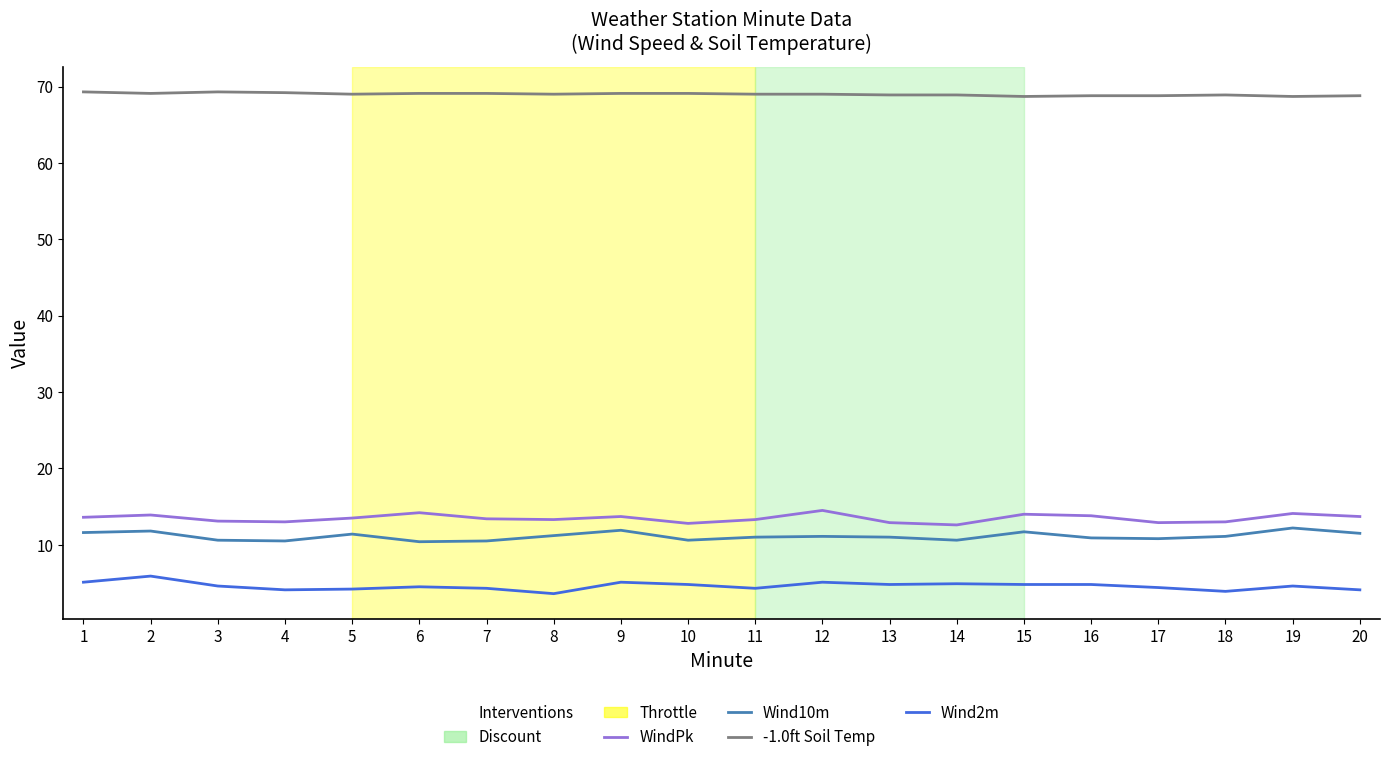

Does the chart display data point markers on the line(s)?

No